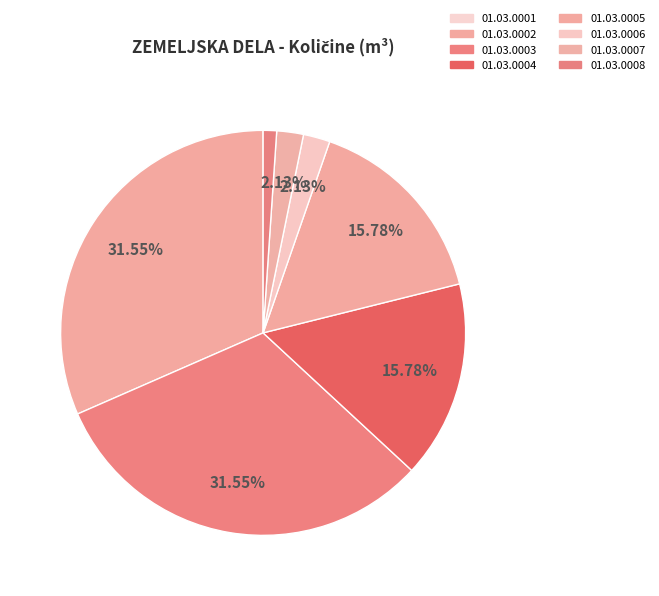

What is the total percentage of 01.03.0002 and 01.03.0006?

33.7%